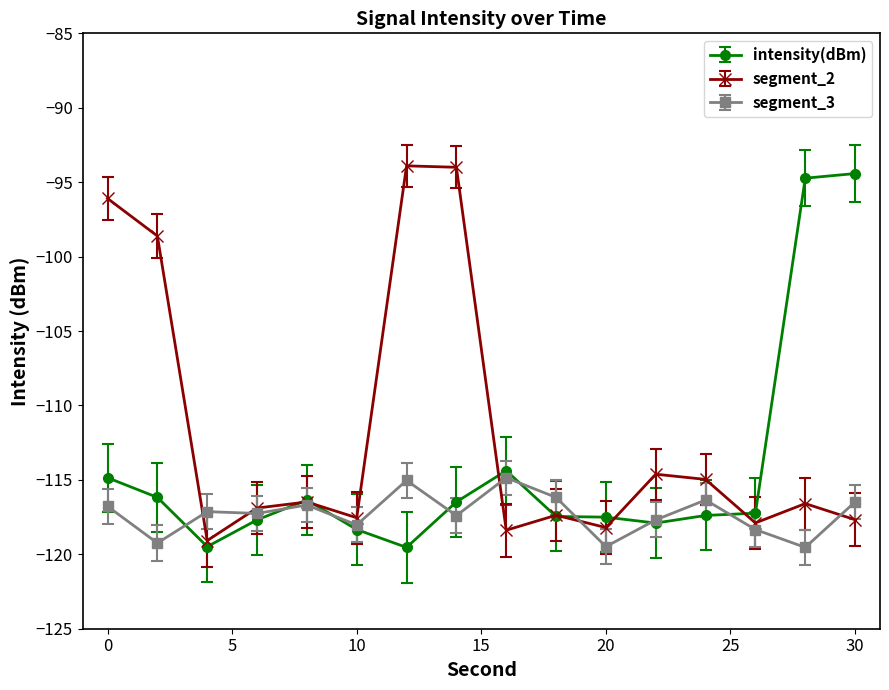

What is the lowest value of the segment_2 series?

-119.1